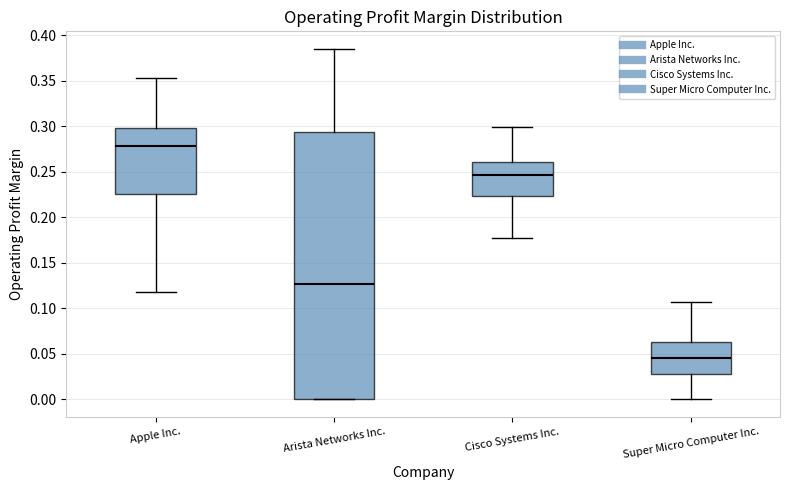

Reading left to right, transcribe this box plot: for each box, give where its median line is, the range the box spans, and where its two whiskers end, as read against the y-axis. The values are not printed on the chart, so give them approximately, as read against the axis.

Apple Inc.: median 0.280, box 0.225 to 0.300, whiskers 0.120 to 0.355
Arista Networks Inc.: median 0.125, box 0.000 to 0.295, whiskers 0.000 to 0.385
Cisco Systems Inc.: median 0.245, box 0.225 to 0.260, whiskers 0.180 to 0.300
Super Micro Computer Inc.: median 0.045, box 0.030 to 0.065, whiskers 0.000 to 0.105